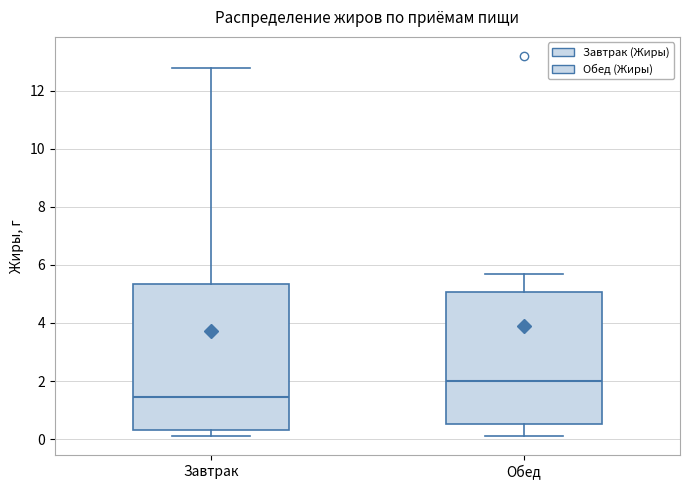

Reading left to right, transcribe this box plot: for each box, give where its median line is, the range the box spans, and where its two whiskers end, as read against the y-axis. The values are not printed on the chart, so give them approximately, as read against the axis.

Завтрак: median 1.4, box 0.4 to 5.4, whiskers 0.2 to 12.8
Обед: median 2.0, box 0.6 to 5.0, whiskers 0.2 to 5.8